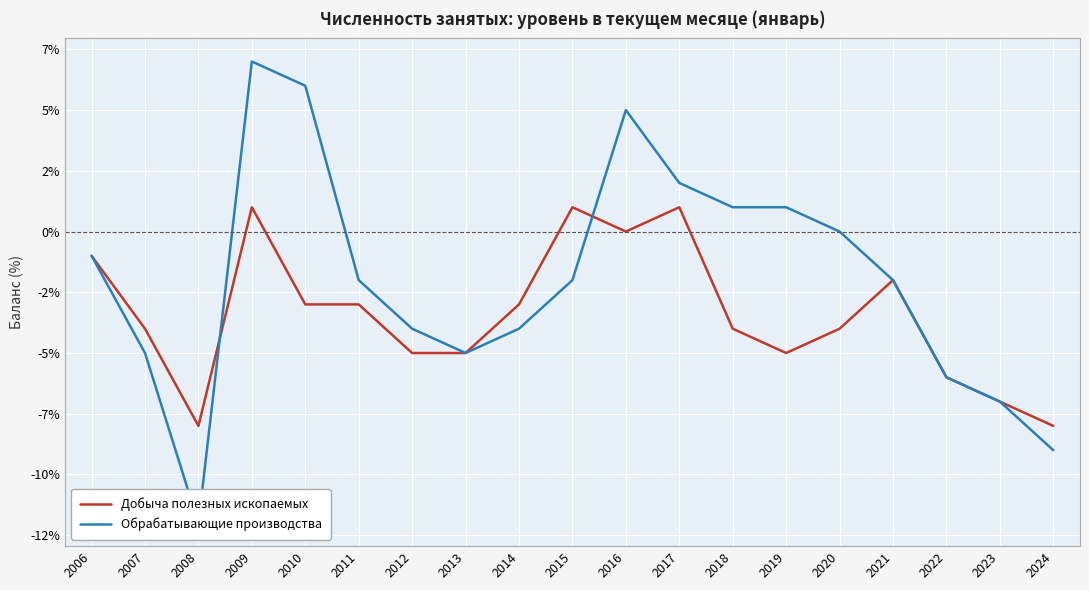

List the series in order of their overall mean, lowest first.

Добыча полезных ископаемых, Обрабатывающие производства